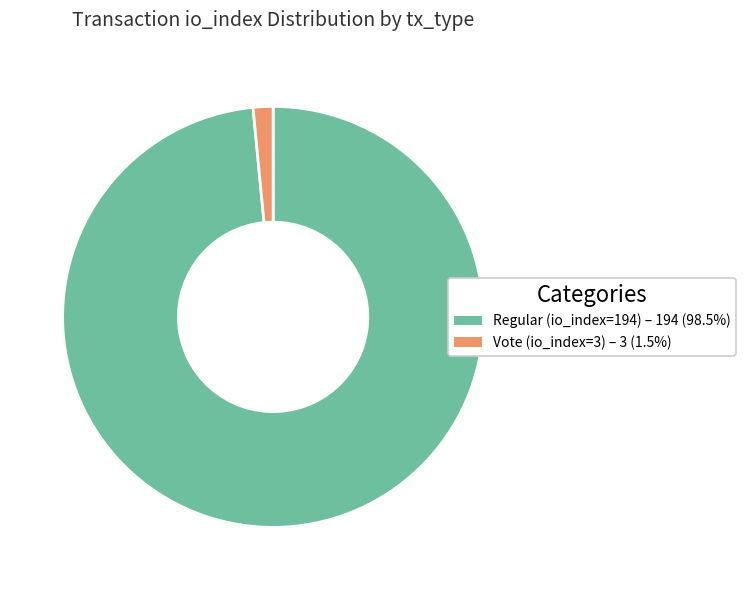

Rank the categories by value from highest to lowest.

Regular (io_index=194), Vote (io_index=3)